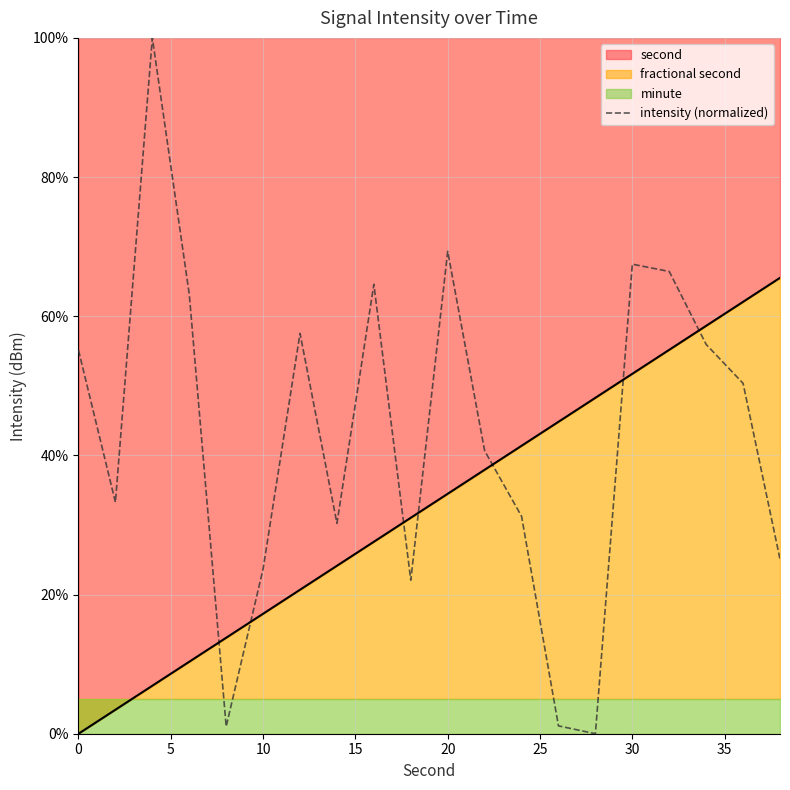

Does the chart have visible grid lines?

Yes